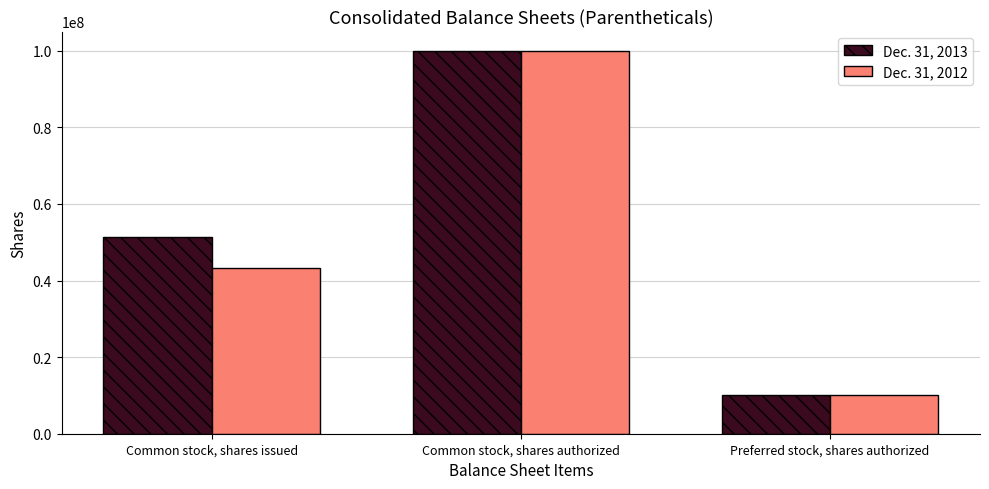

What is the difference between the highest and lowest values at Common stock, shares issued?

8051898